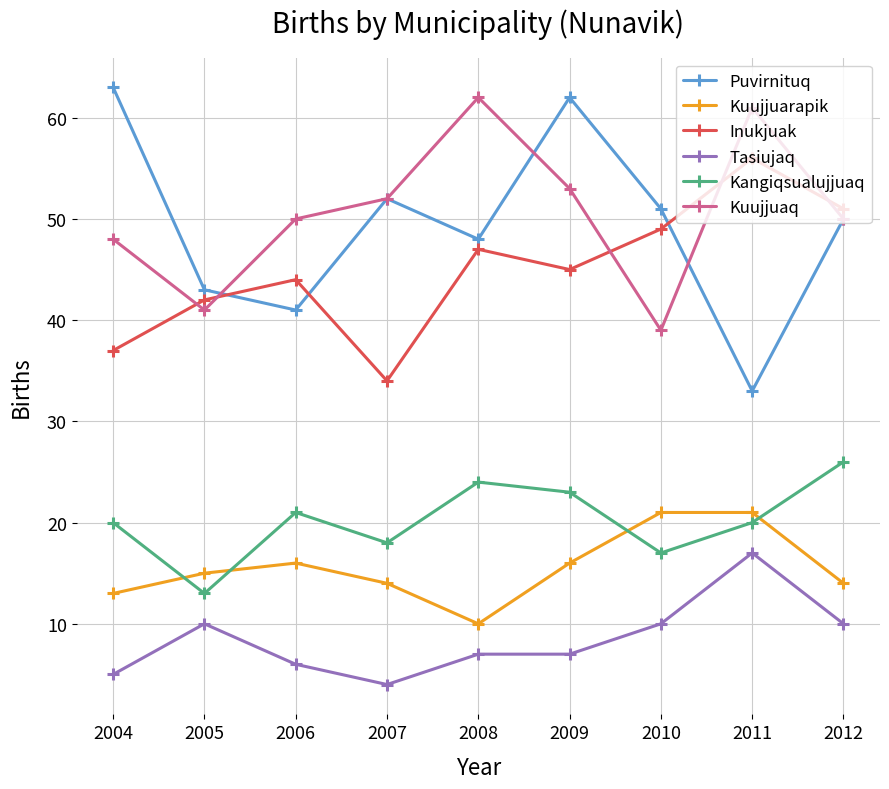

Reading left to right, transcribe all the data shown in this chart.

Puvirnituq: 2004=63	2005=43	2006=41	2007=52	2008=48	2009=62	2010=51	2011=33	2012=50
Kuujjuarapik: 2004=13	2005=15	2006=16	2007=14	2008=10	2009=16	2010=21	2011=21	2012=14
Inukjuak: 2004=37	2005=42	2006=44	2007=34	2008=47	2009=45	2010=49	2011=56	2012=51
Tasiujaq: 2004=5	2005=10	2006=6	2007=4	2008=7	2009=7	2010=10	2011=17	2012=10
Kangiqsualujjuaq: 2004=20	2005=13	2006=21	2007=18	2008=24	2009=23	2010=17	2011=20	2012=26
Kuujjuaq: 2004=48	2005=41	2006=50	2007=52	2008=62	2009=53	2010=39	2011=61	2012=50